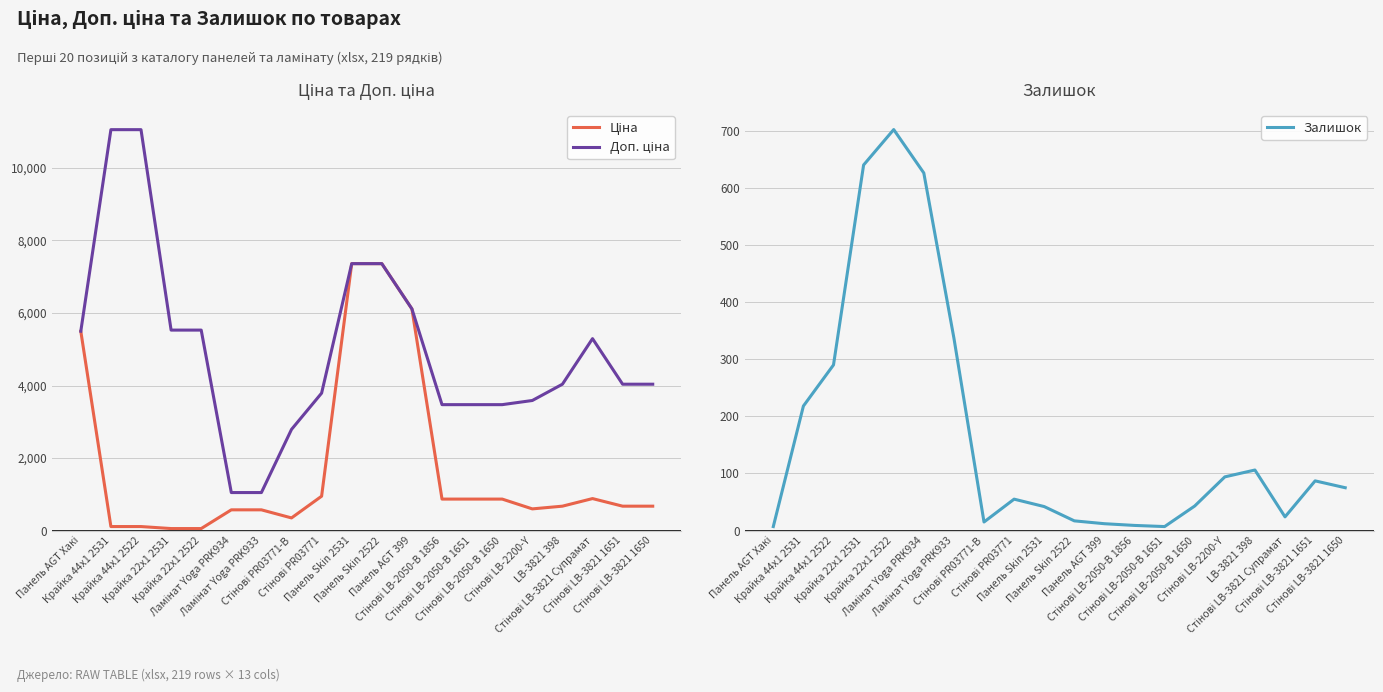

What is the difference between the maximum and minimum values in the Залишок series?

695